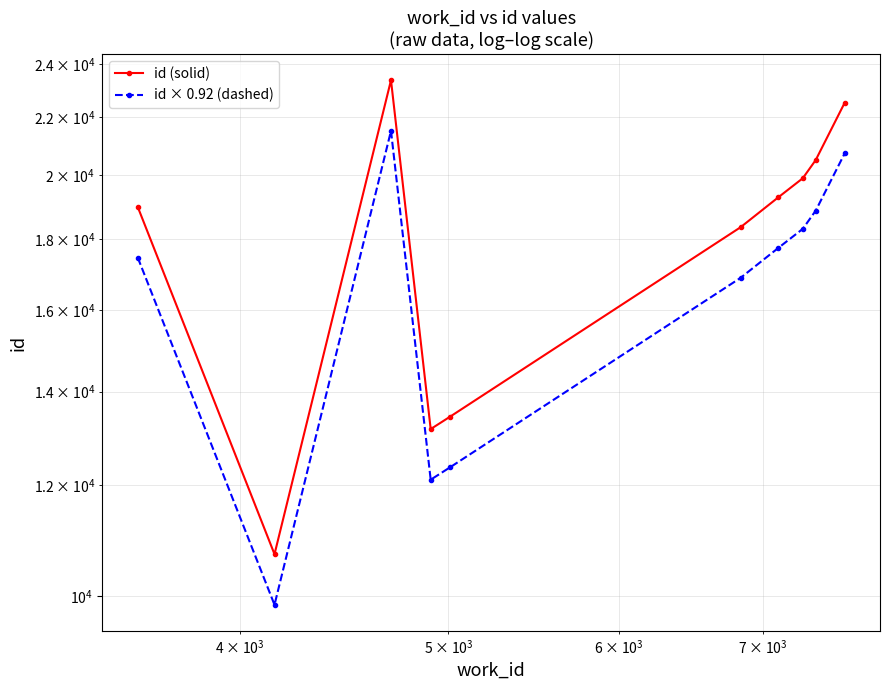

Is it true that id (solid) equals 13017.5 at 6?

False